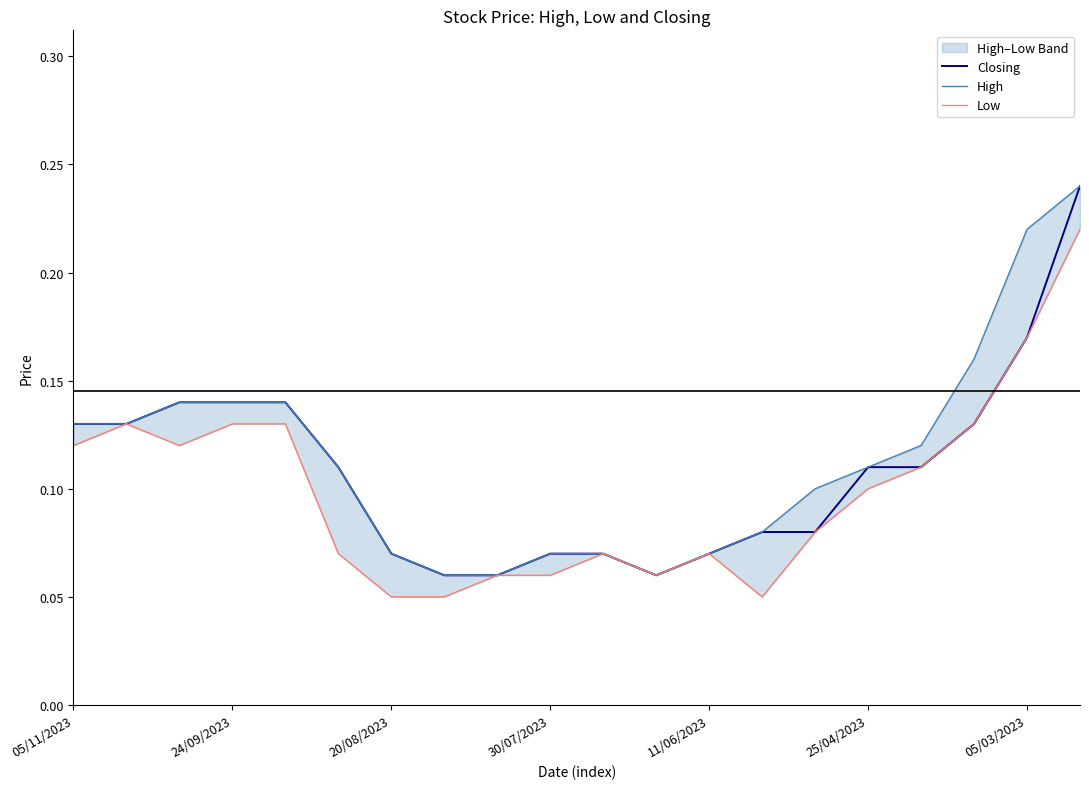

How many data points does each series have?

20